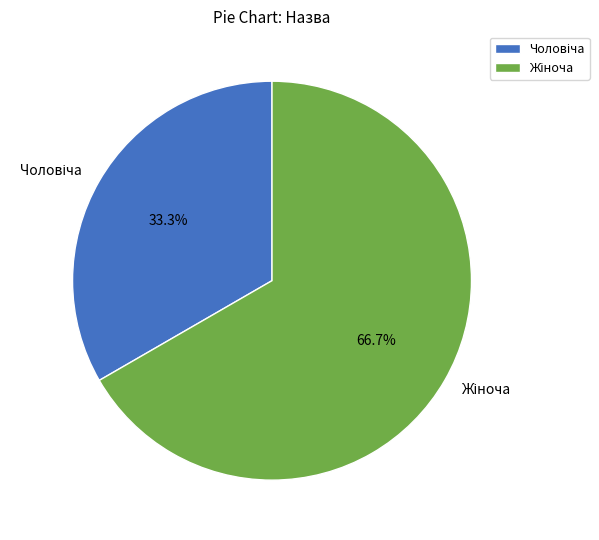

Does any single category account for the majority?

Yes